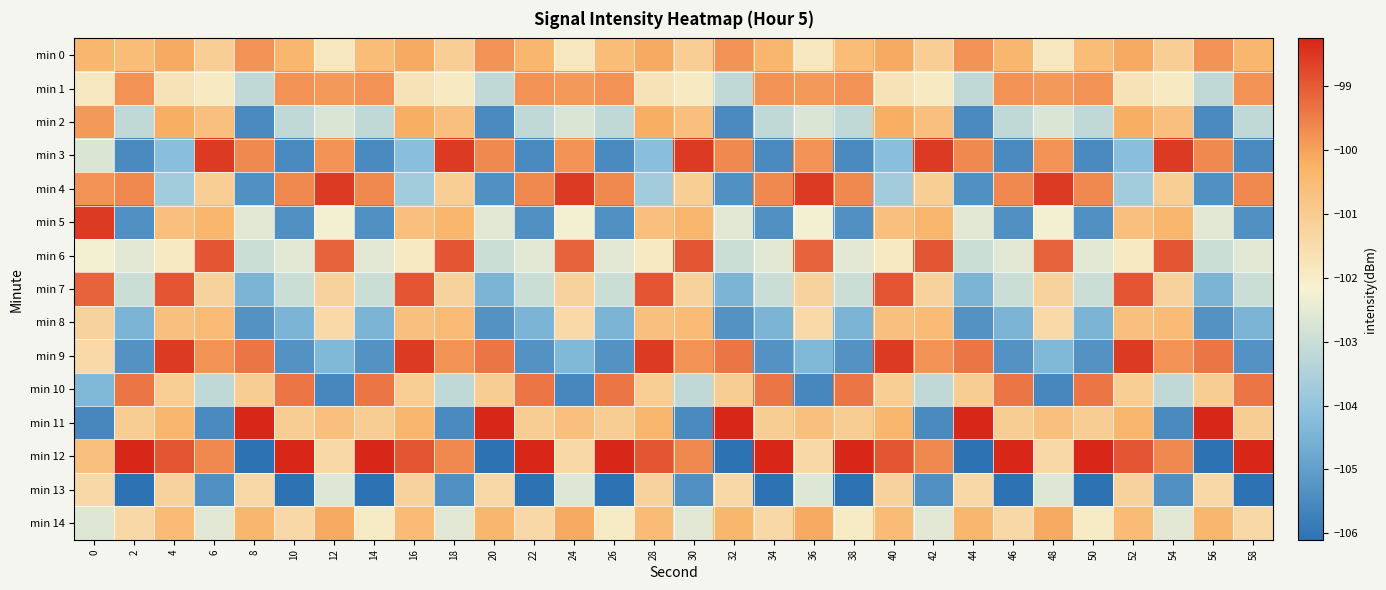

Between 24 and 14, which is larger?

14